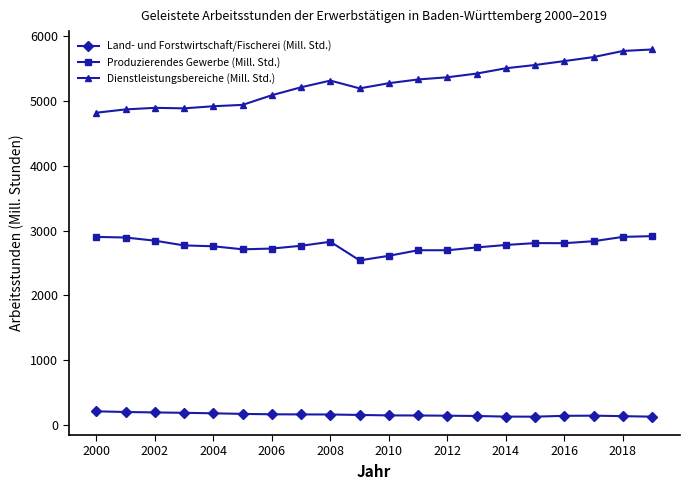

What is the maximum value shown in the chart?

5798.6